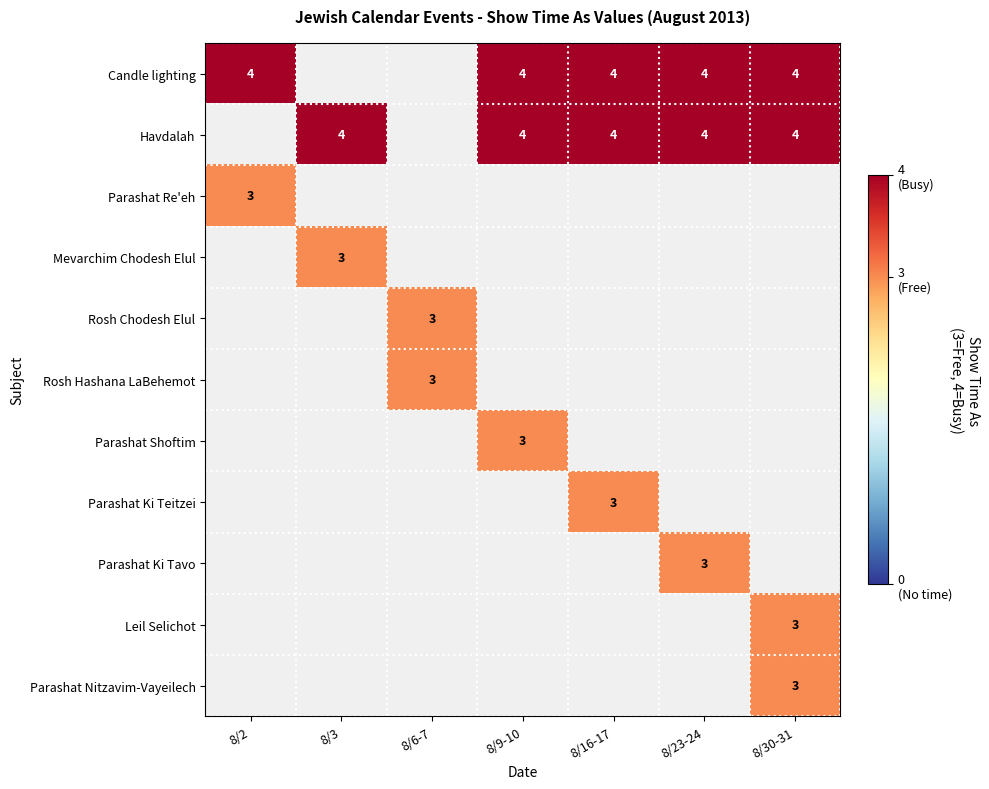

The Candle lighting series shows 4 at 8/9-10. True or false?

True